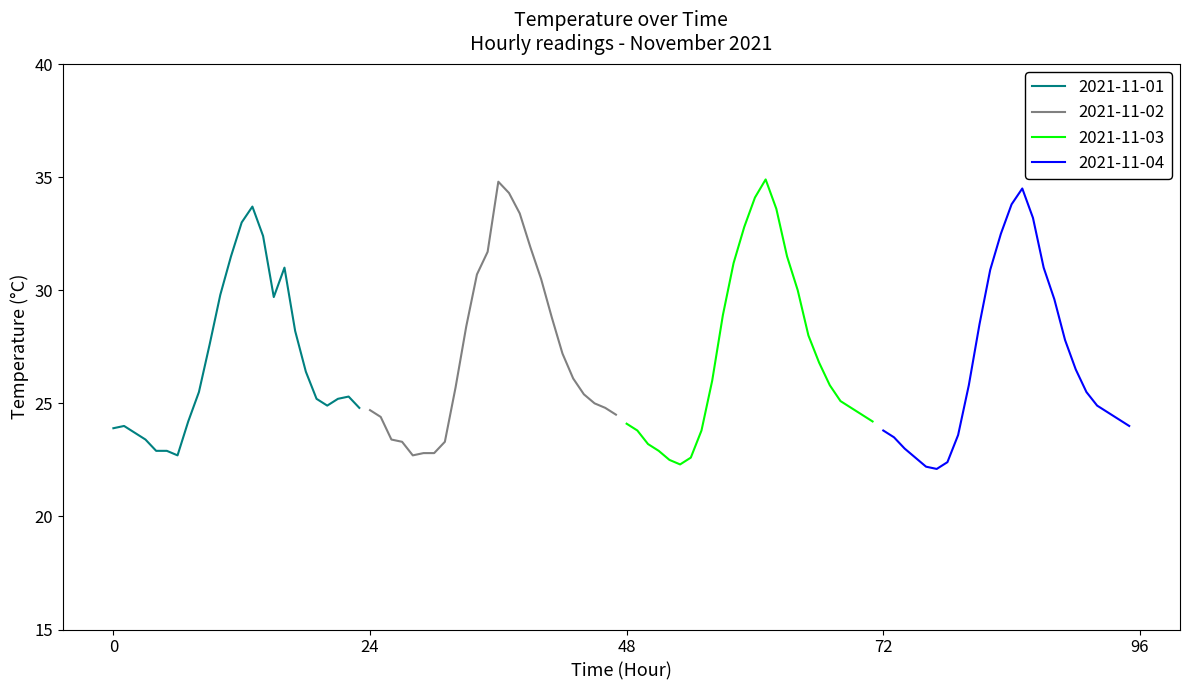

List the series in order of their peak value, lowest first.

2021-11-01, 2021-11-04, 2021-11-02, 2021-11-03